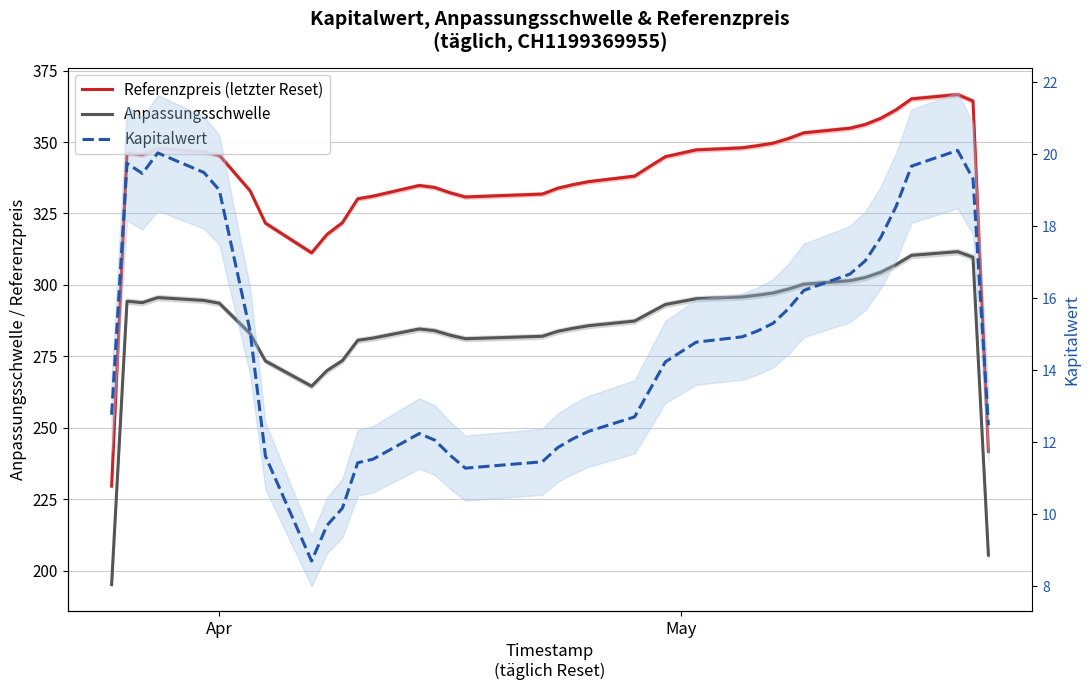

True or false: Referenzpreis (letzter Reset) has a value of 601.9 at 34.

False